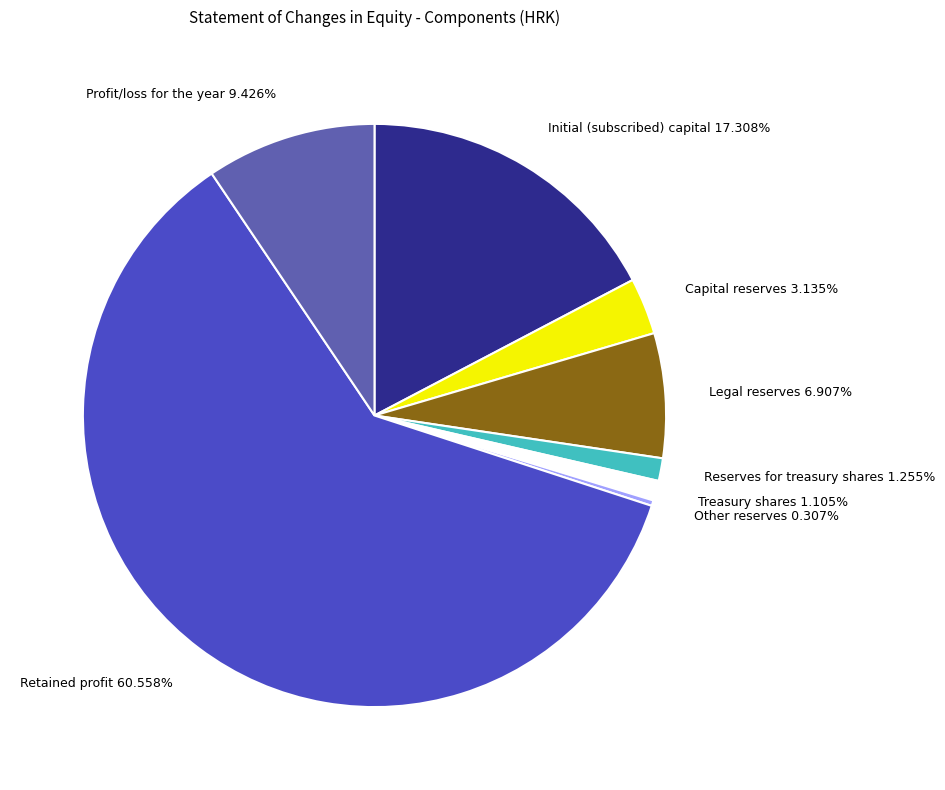

Is the sum of Reserves for treasury shares and Legal reserves greater than half?

No